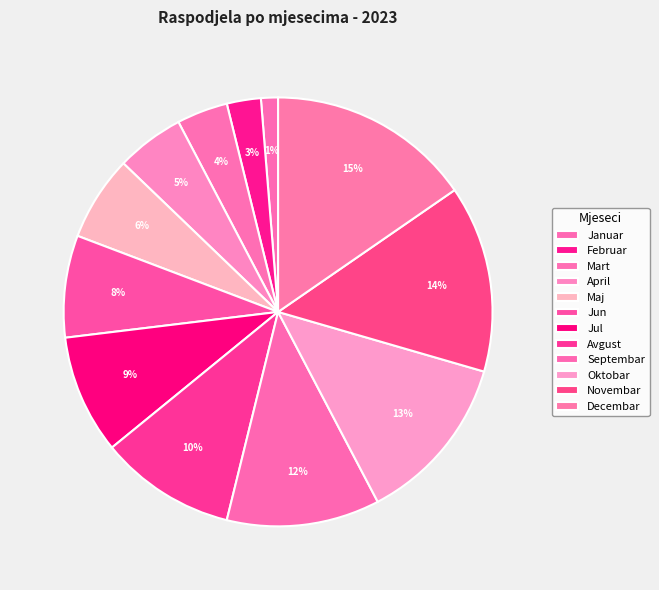

What is the largest slice in the pie chart?

Decembar